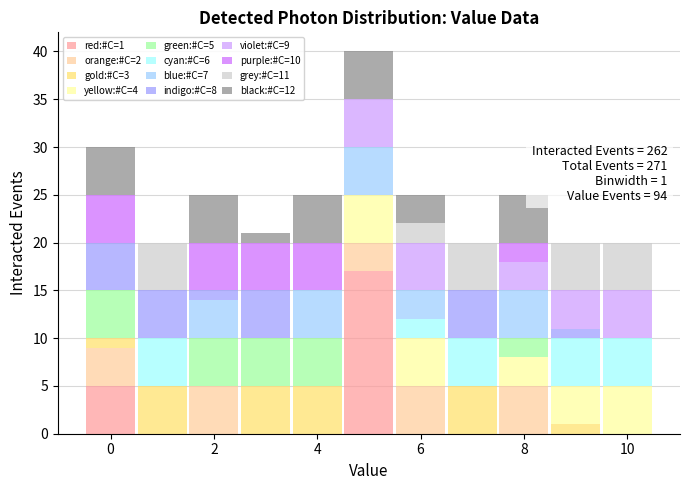

Which range on the x-axis has the tallest stacked bar (by total height)?

4.5 to 5.5